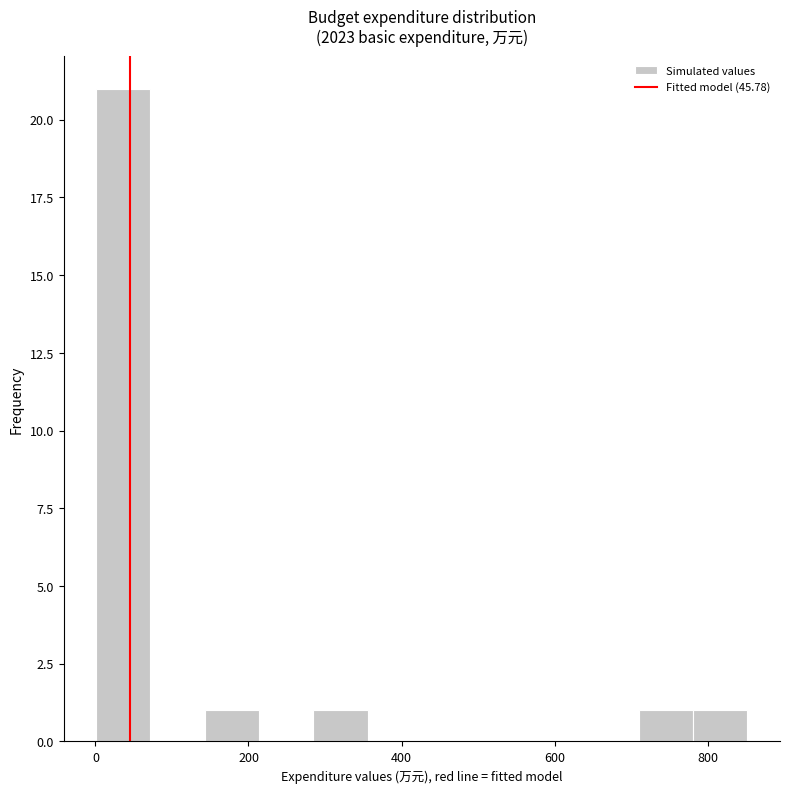

Read against the x-axis, roughly where is the centre of the tallest bar?

40